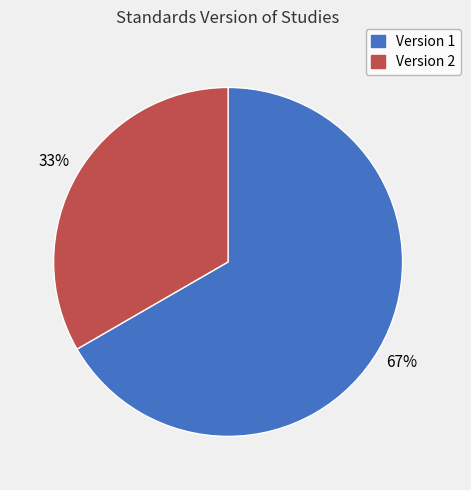

How many segments does this pie chart have?

2